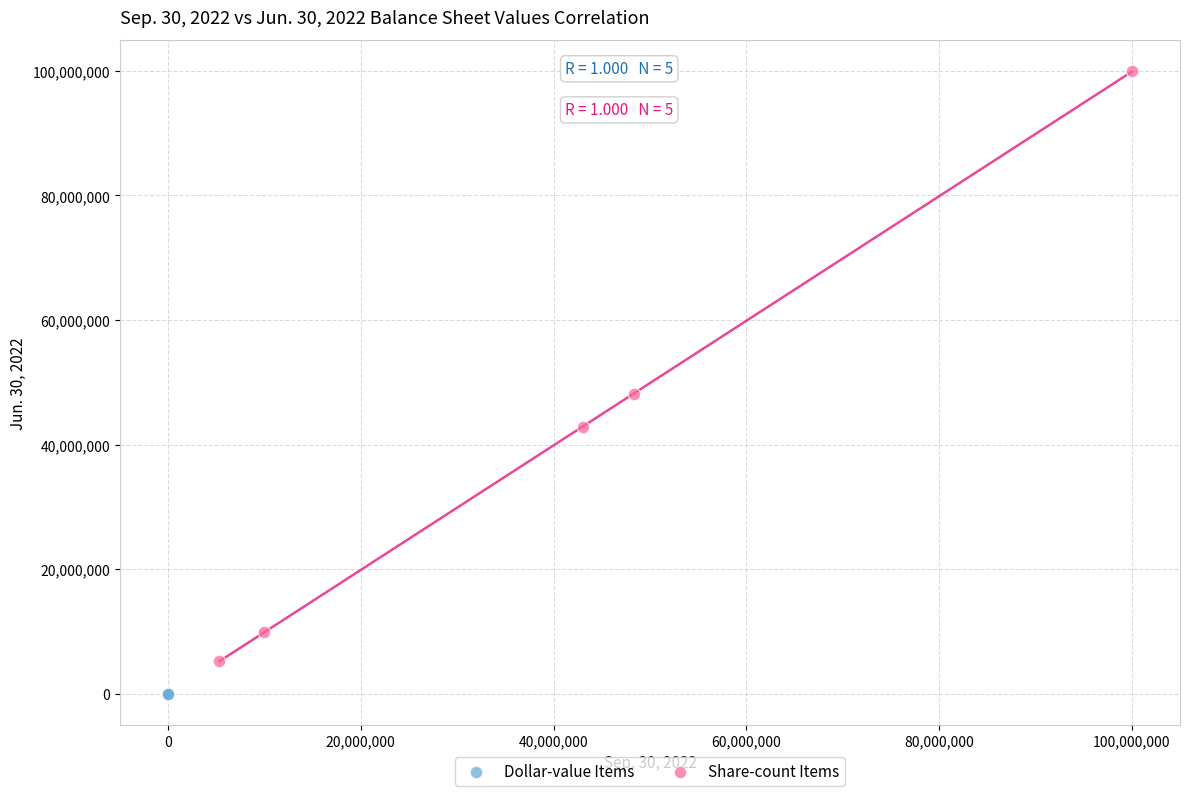

Which series has the widest spread of Y values?

Share-count Items